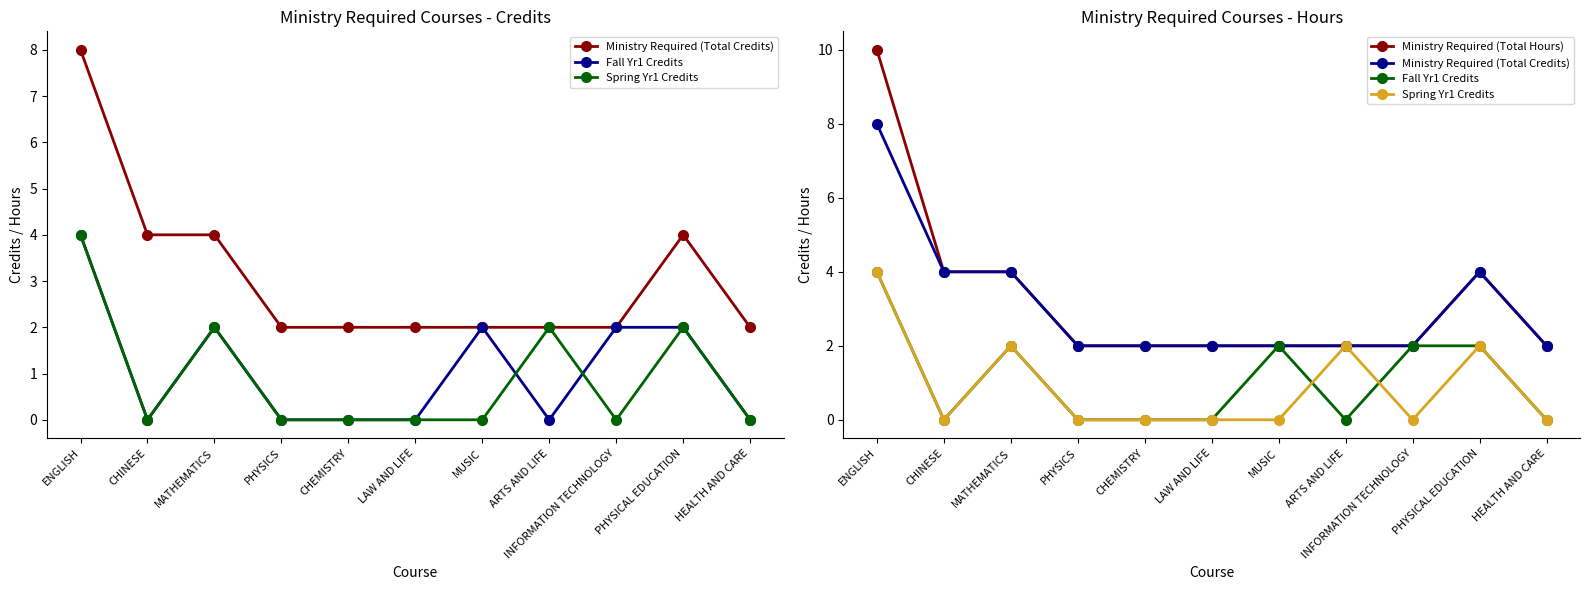

True or false: Ministry Required (Total Credits) has more than 2 points higher than both neighbors.

False